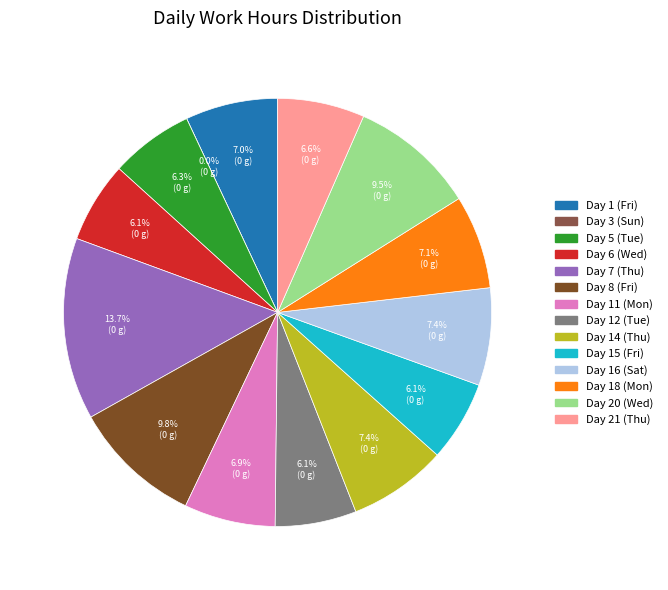

Count the number of slices in the pie.

14